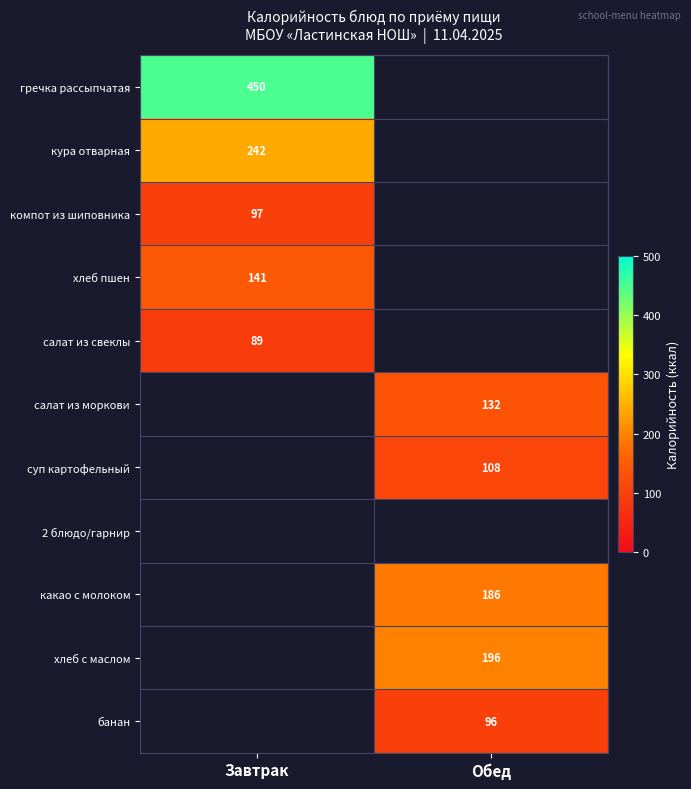

Which label corresponds to the smallest value in the chart?

Завтрак